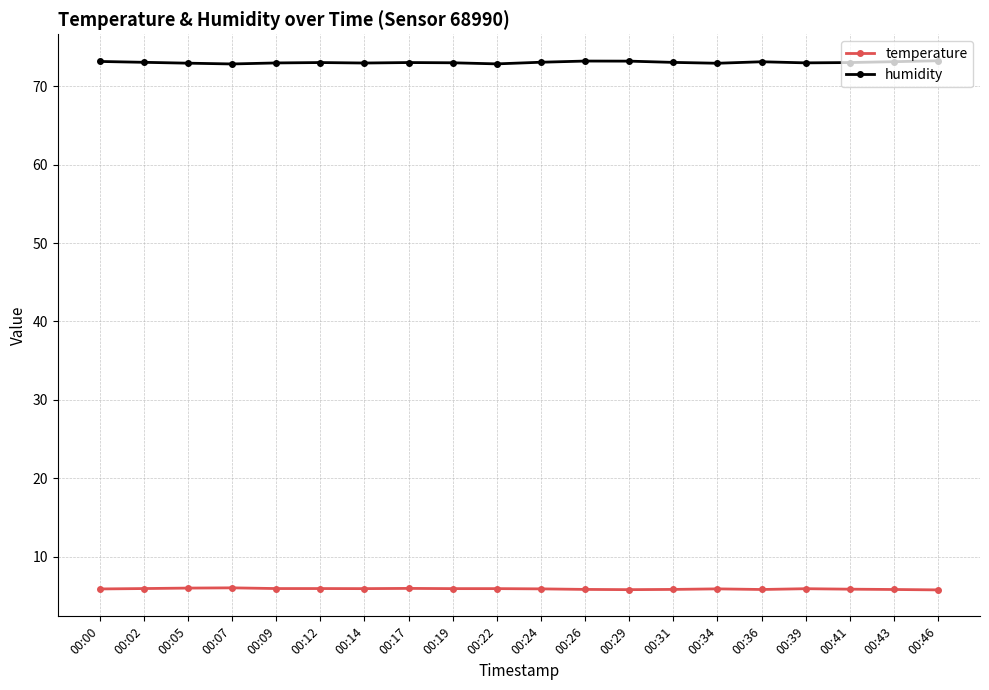

At 00:46, list the series in order from smallest to largest.

temperature, humidity